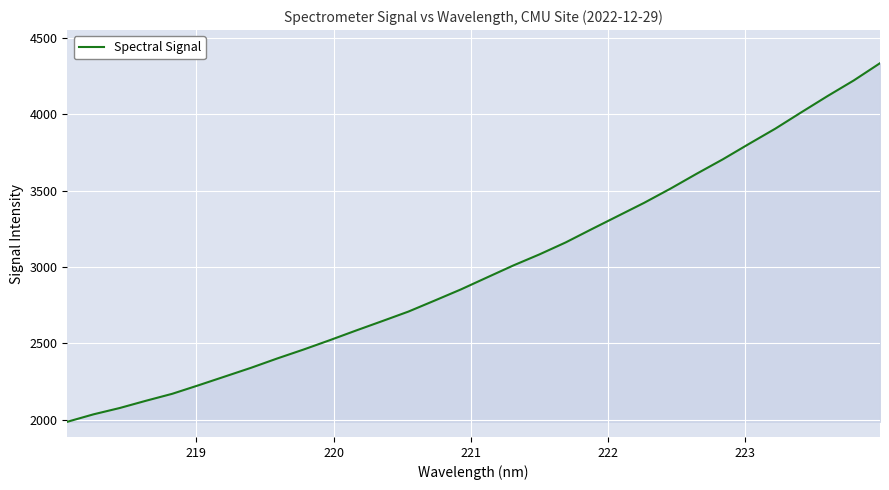

What is the minimum value shown in the chart?

1987.4